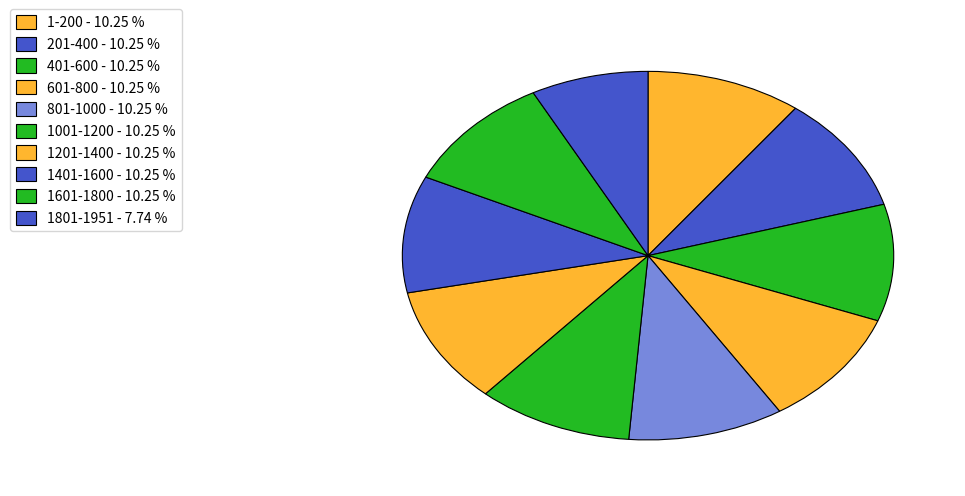

Count the number of slices in the pie.

10